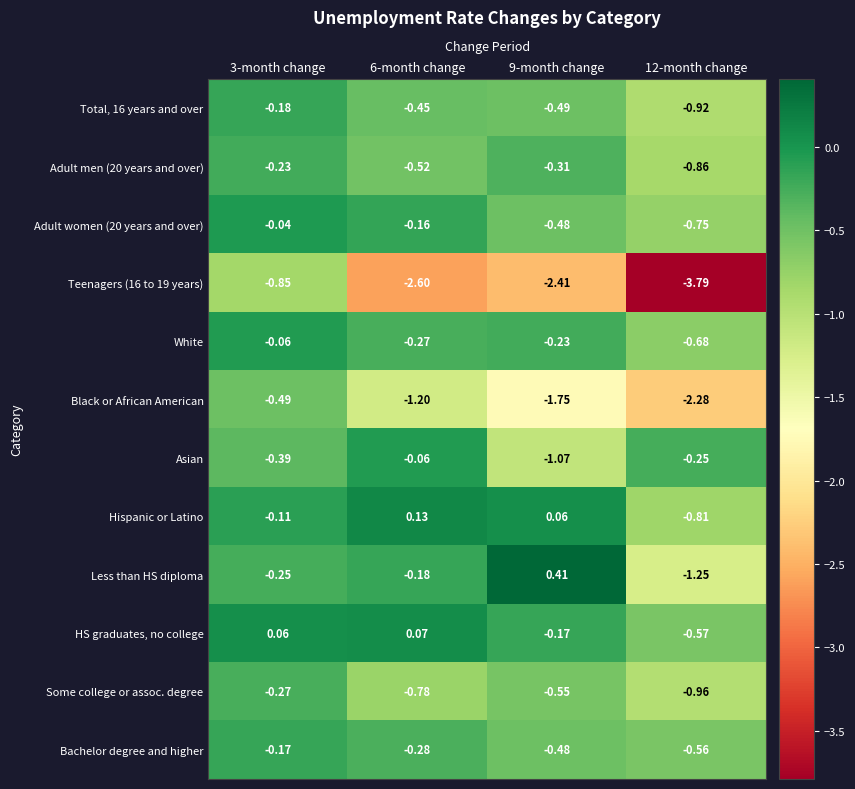

Which series has the largest total across all categories?

HS graduates, no college